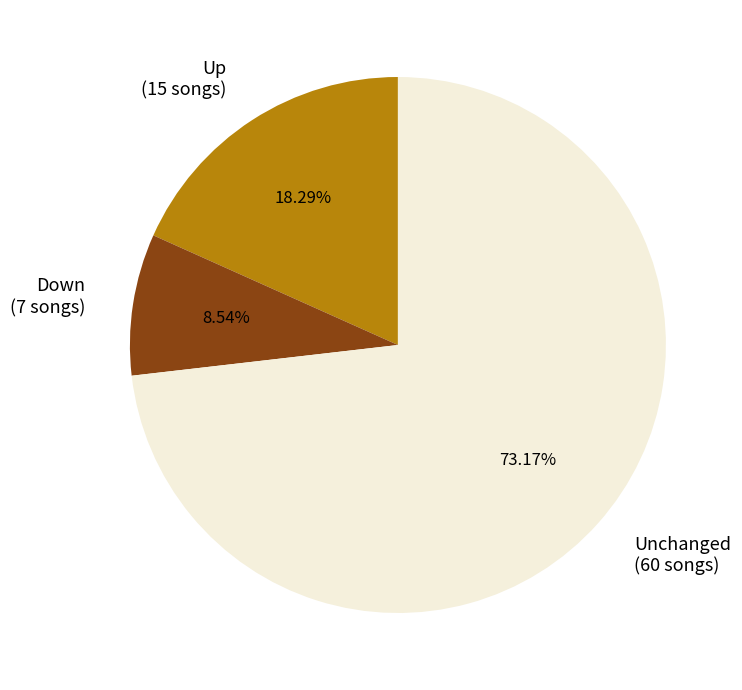

What is the ratio of the value at Up (15 songs) to the value at Down (7 songs)?

2.1